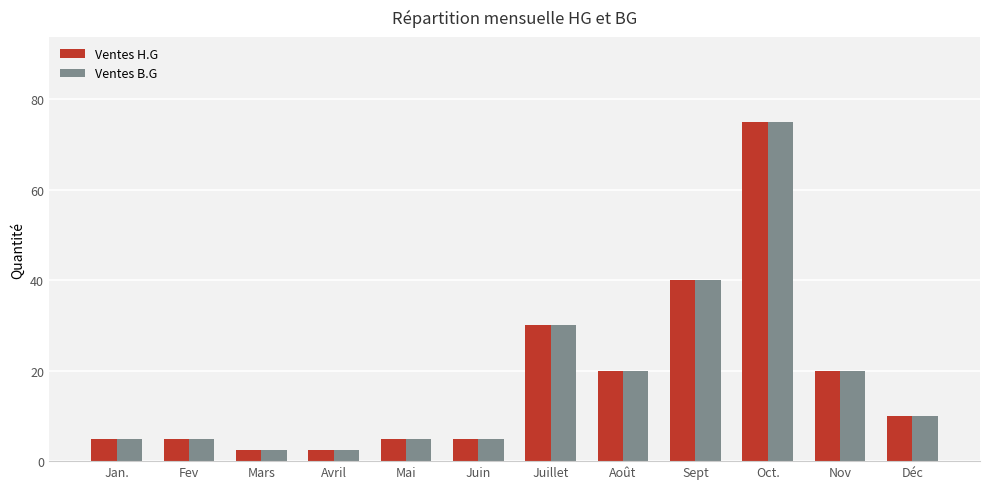

At which label does Ventes H.G reach its peak?

Oct.